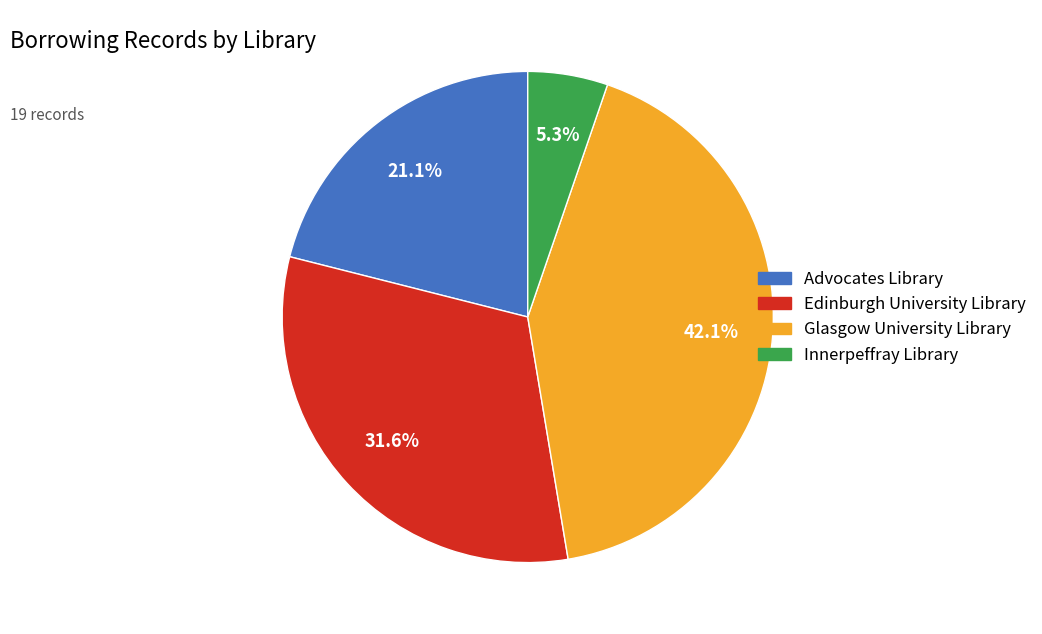

Rank the categories by value from highest to lowest.

Glasgow University Library, Edinburgh University Library, Advocates Library, Innerpeffray Library